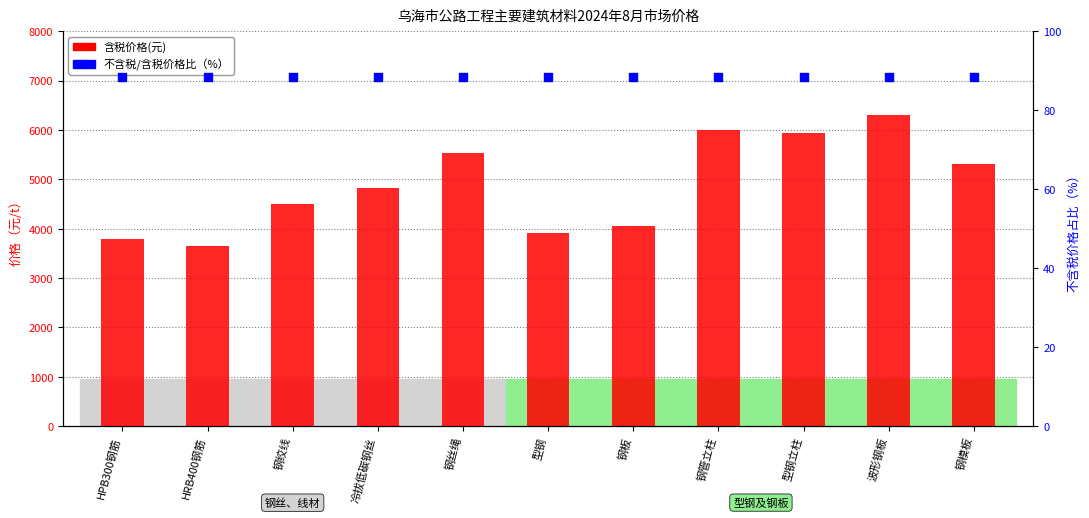

Is the value of 含税价格(元) at 钢绞线 greater than the value of 不含税/含税价格比（%） at 型钢立柱?

Yes